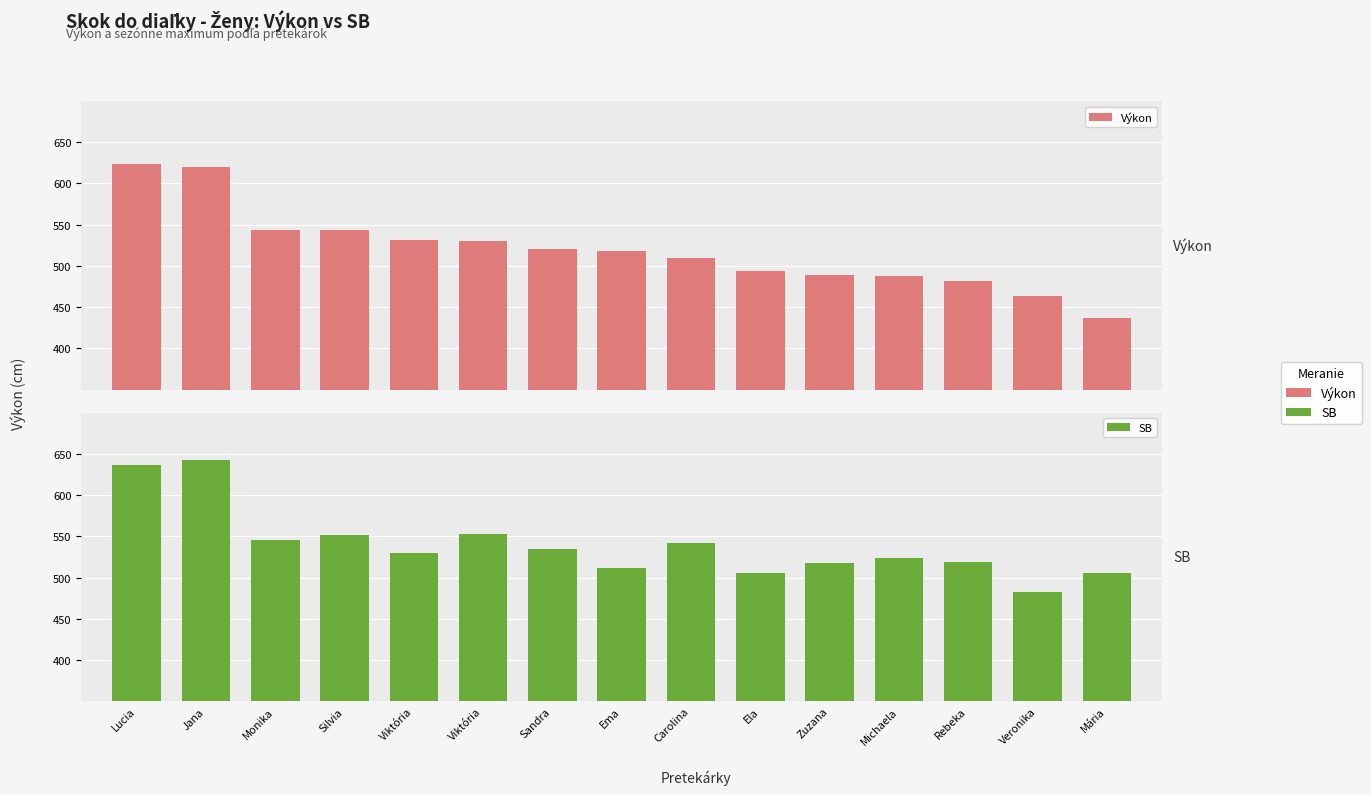

Count the number of categories in the chart.

15